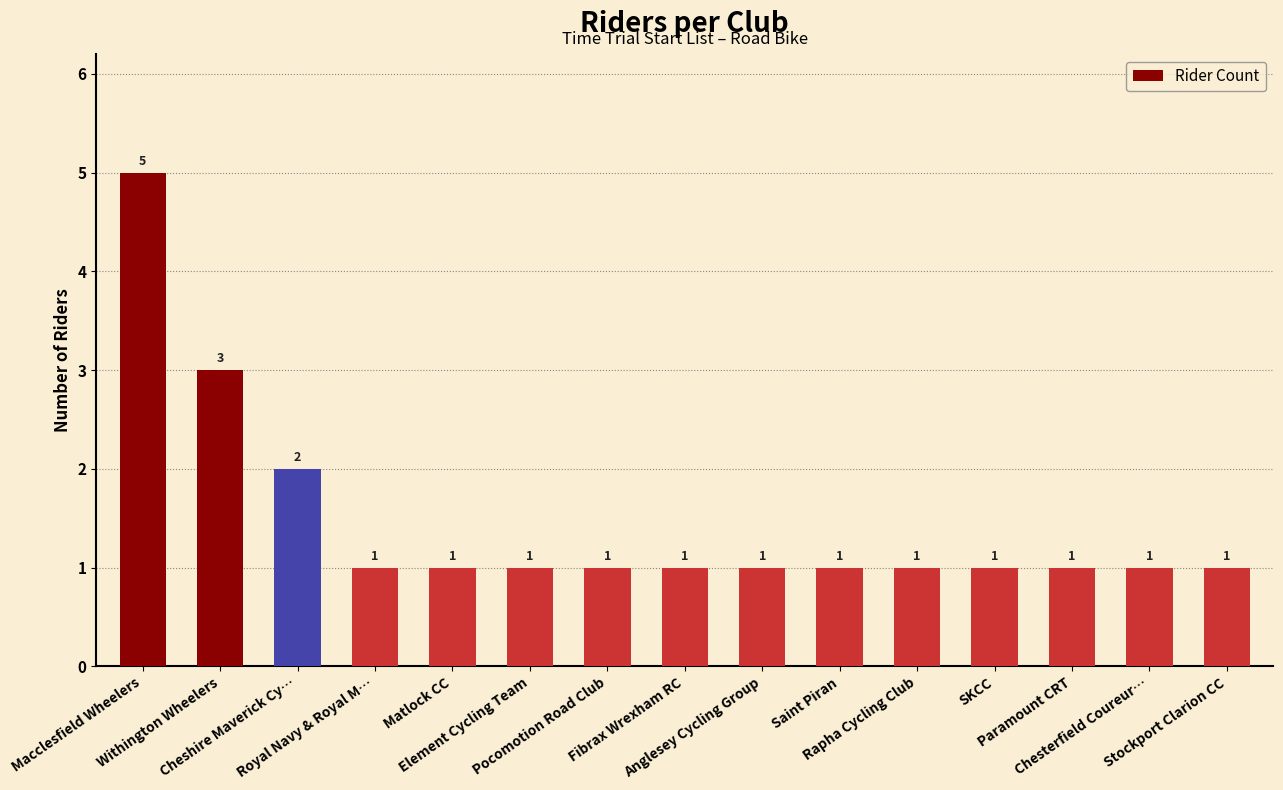

What is the change in value from Withington Wheelers to Royal Navy & Royal M…?

-2